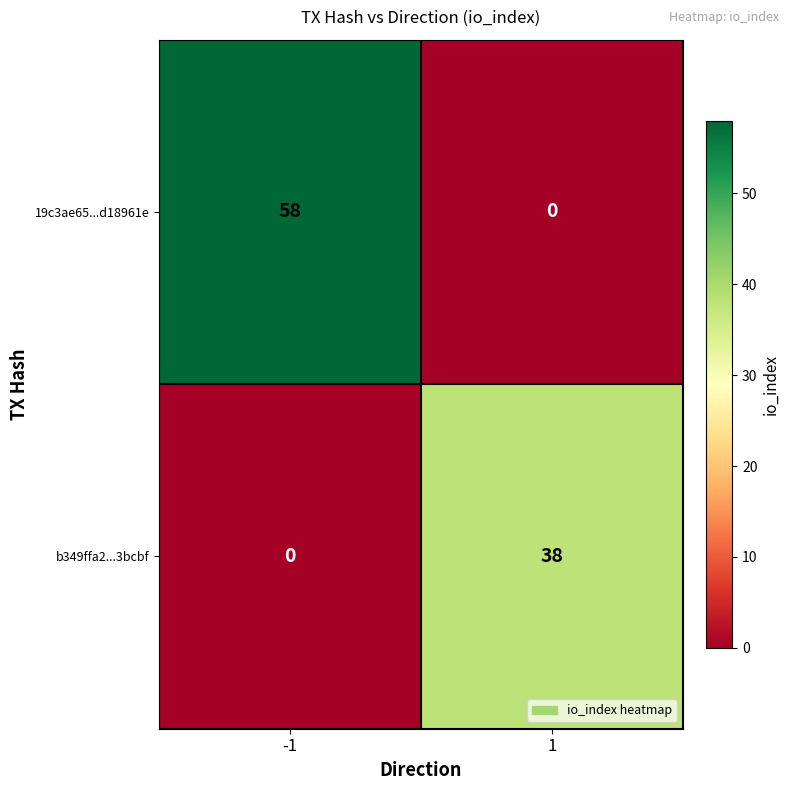

The value of b349ffa2...3bcbf at 1 is 13. True or false?

False